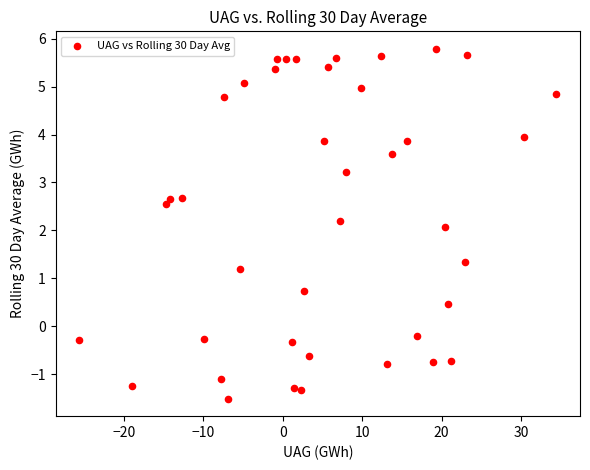

What is the range of Y values (max minus min)?

7.3